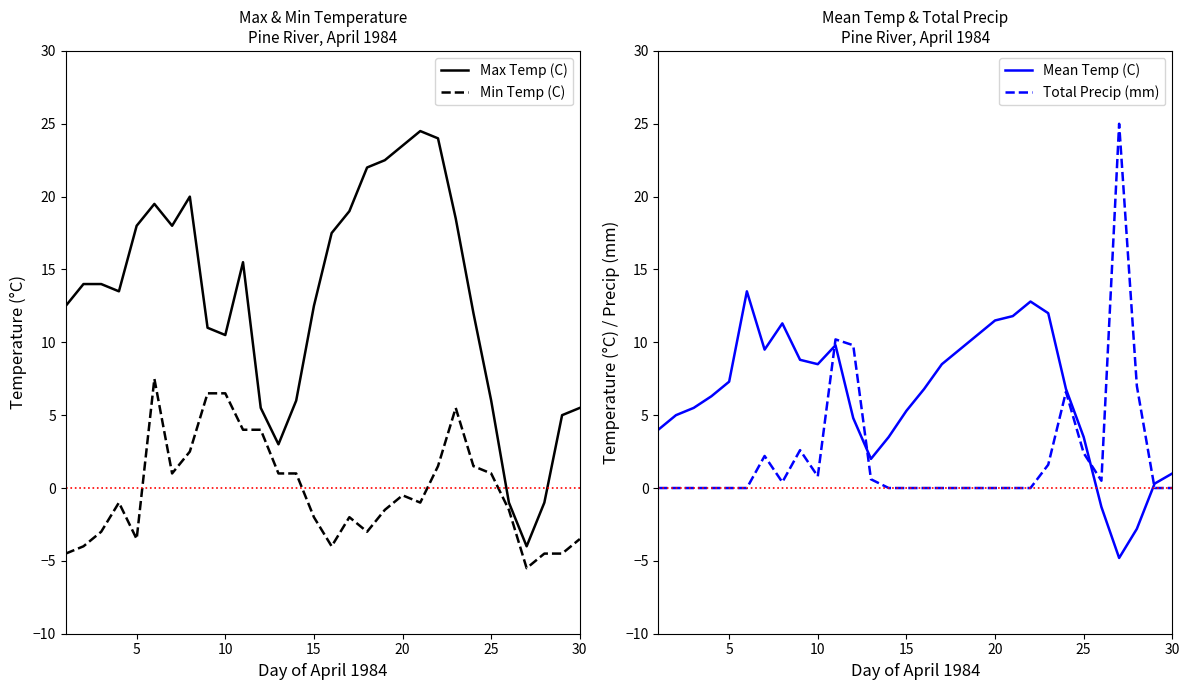

What is the value of the Total Precip (mm) point at the 12th from the left?

9.8